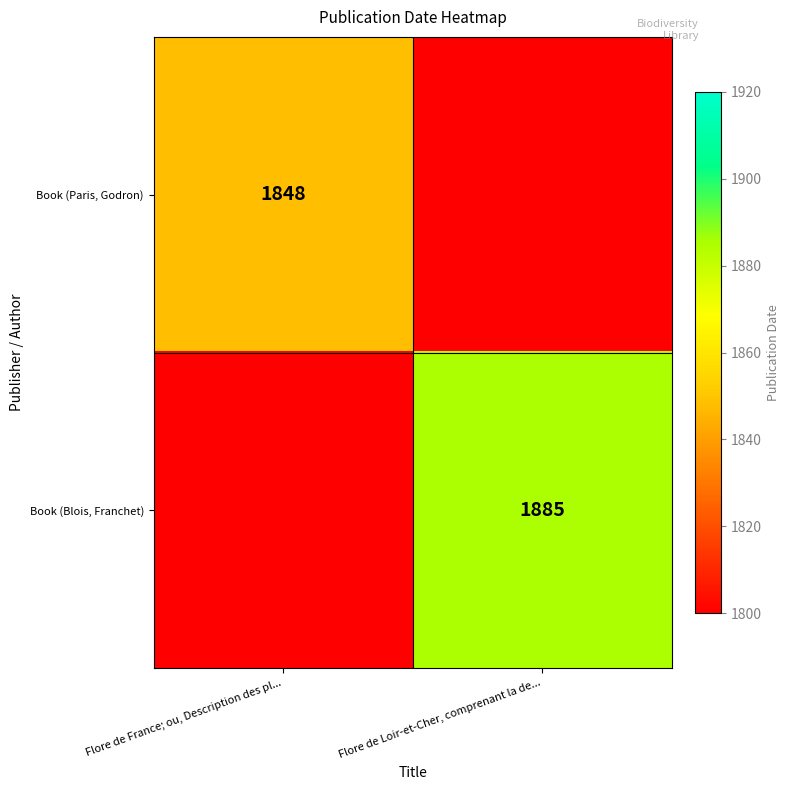

Is the value of Book (Paris, Godron) at Flore de France; ou, Description des pl... greater than the value of Book (Blois, Franchet) at Flore de Loir-et-Cher, comprenant la de...?

No